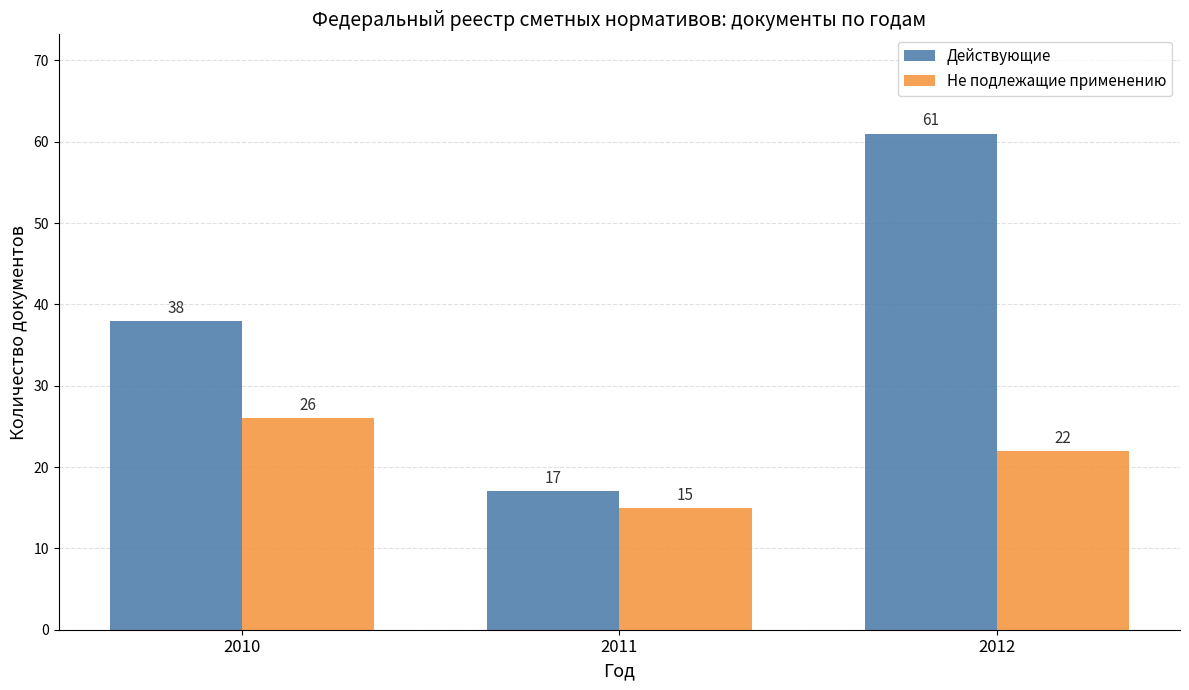

What is the maximum value for Не подлежащие применению?

26